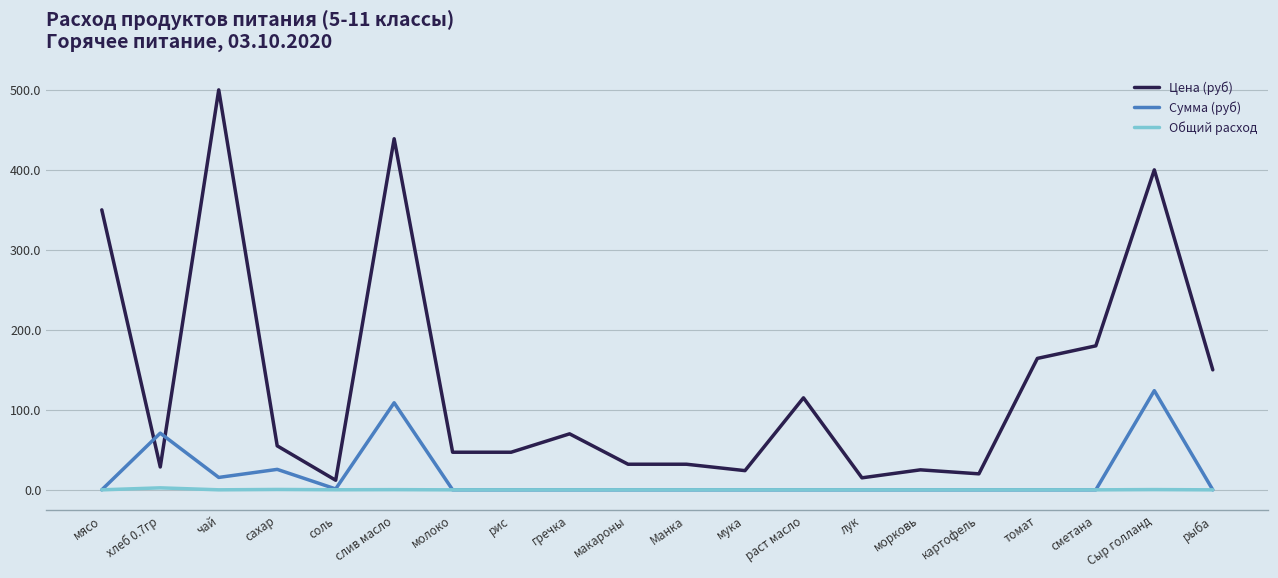

What value does the Цена (руб) series have at мука?

24.0